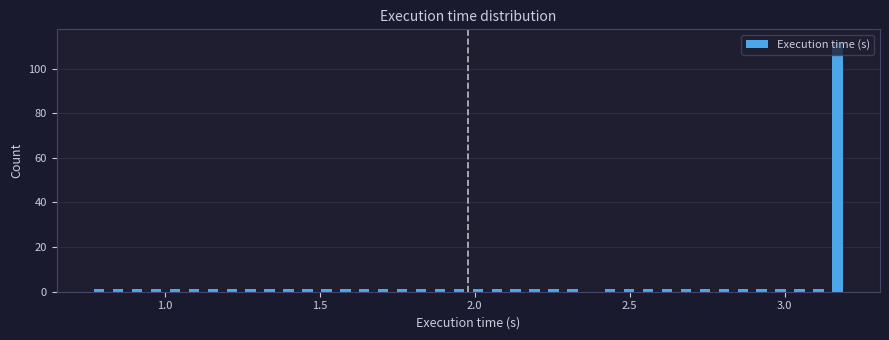

Read against the x-axis, roughly where is the centre of the tallest bar?

3.15